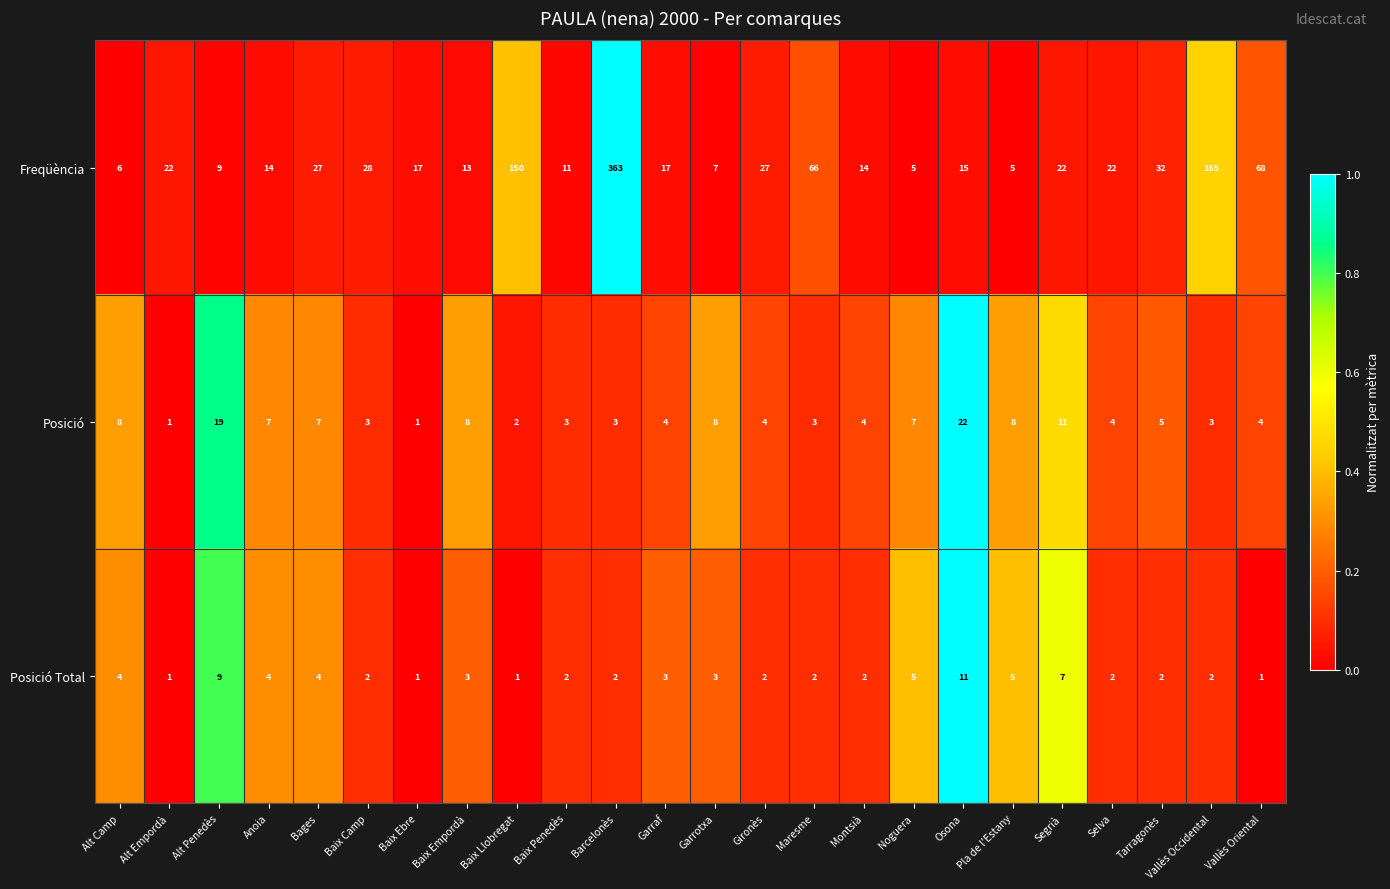

At which category is the sum across all series the highest?

Barcelonès